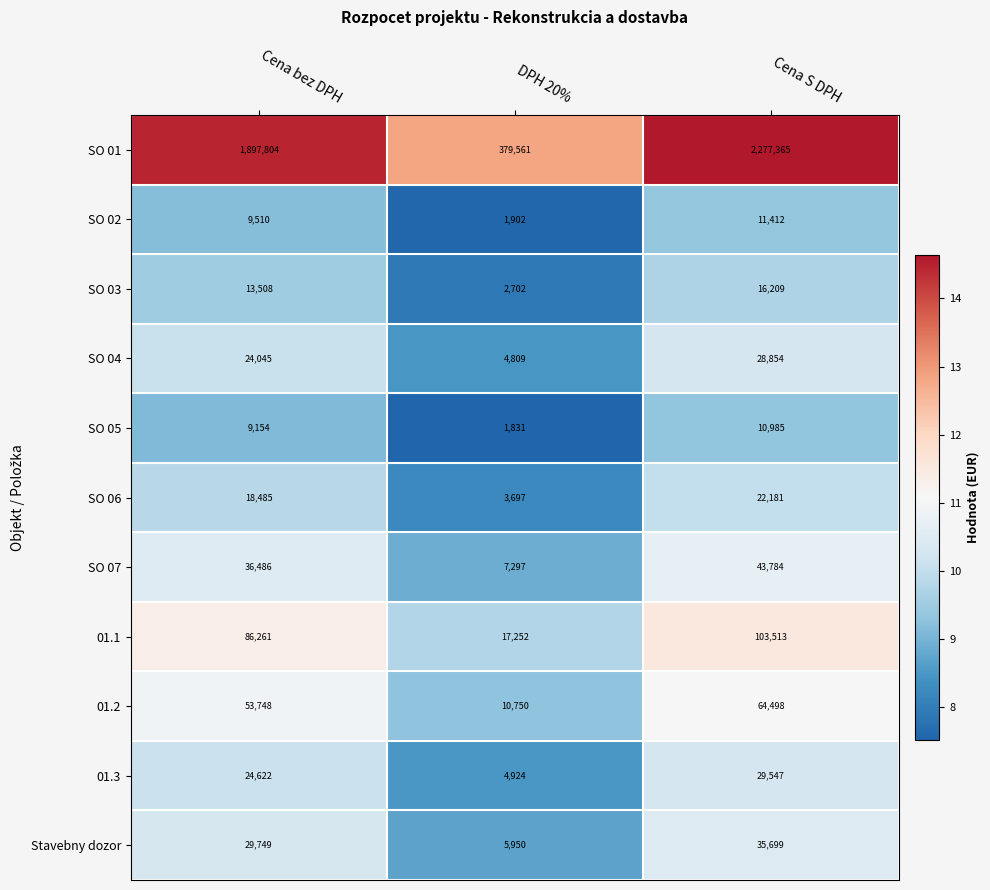

Count the number of data series in this chart.

11